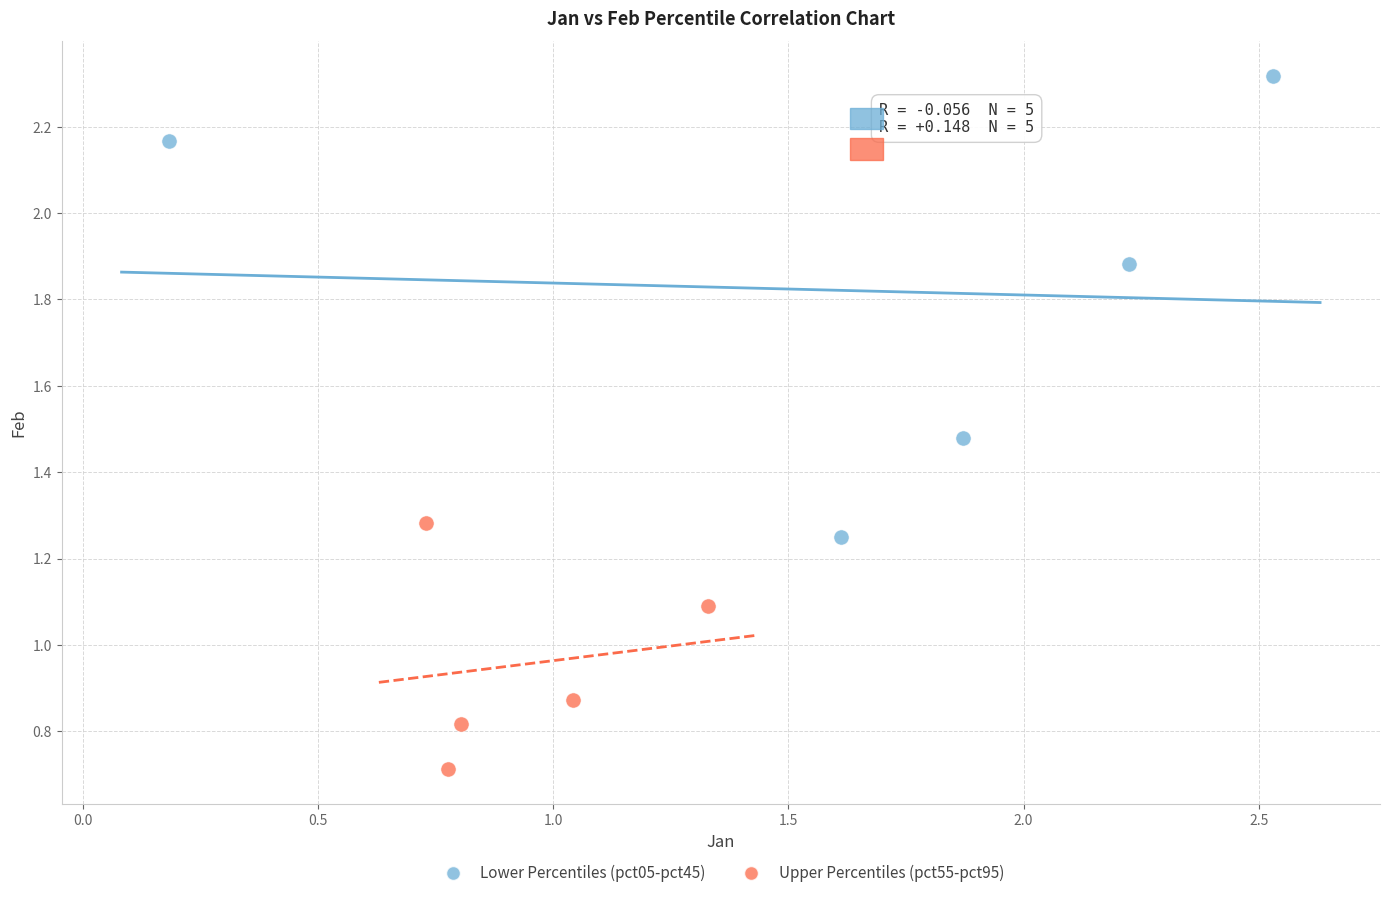

Which series contains the lowest Y value?

Upper Percentiles (pct55-pct95)